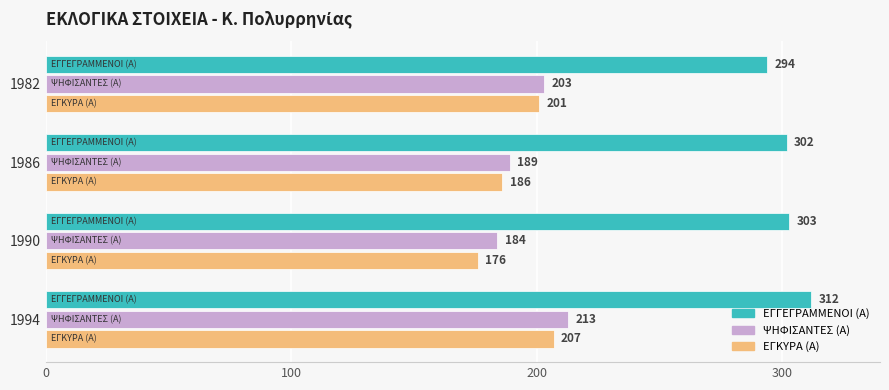

Between 1994 and 1982, which series saw the biggest shift?

ΕΓΓΕΓΡΑΜΜΕΝΟΙ (Α)